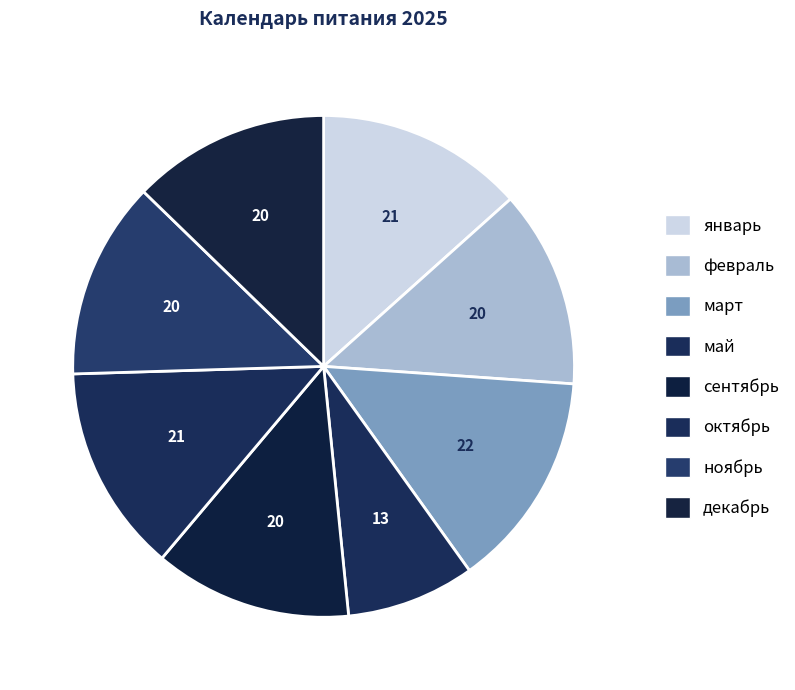

The октябрь slice represents 2% of the pie. True or false?

False